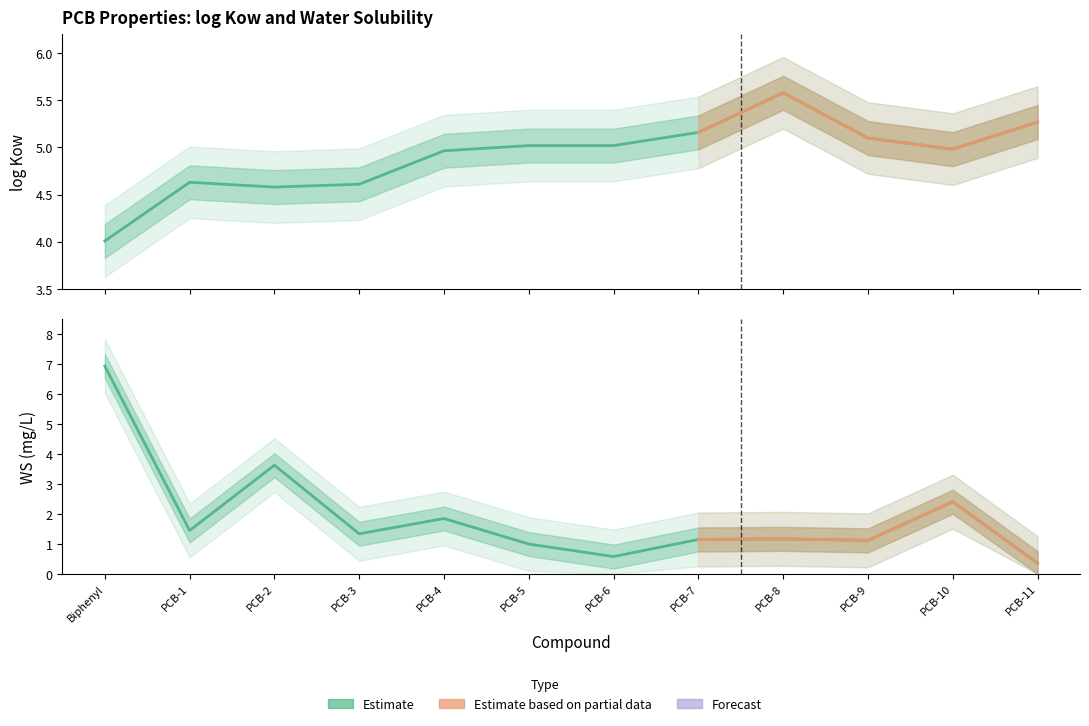

What is the value of the log Kow point at the 5th from the left?

5.0